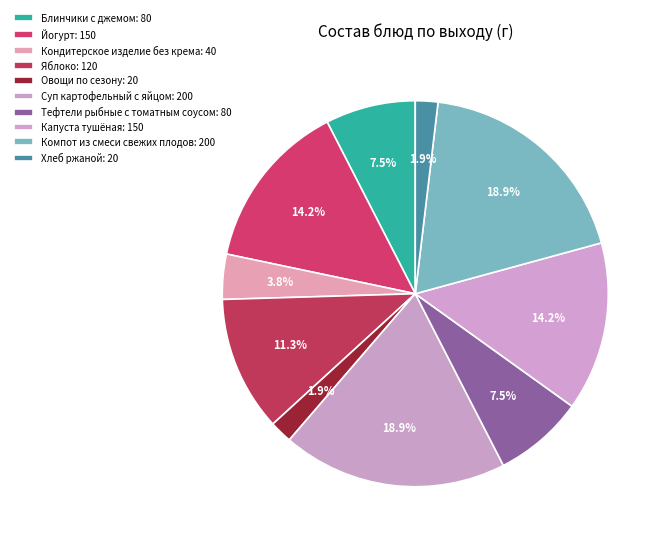

How many segments does this pie chart have?

10